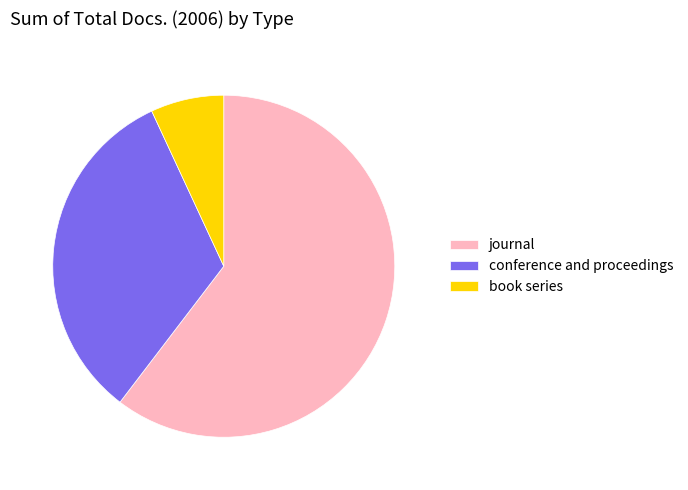

What is the largest slice in the pie chart?

journal